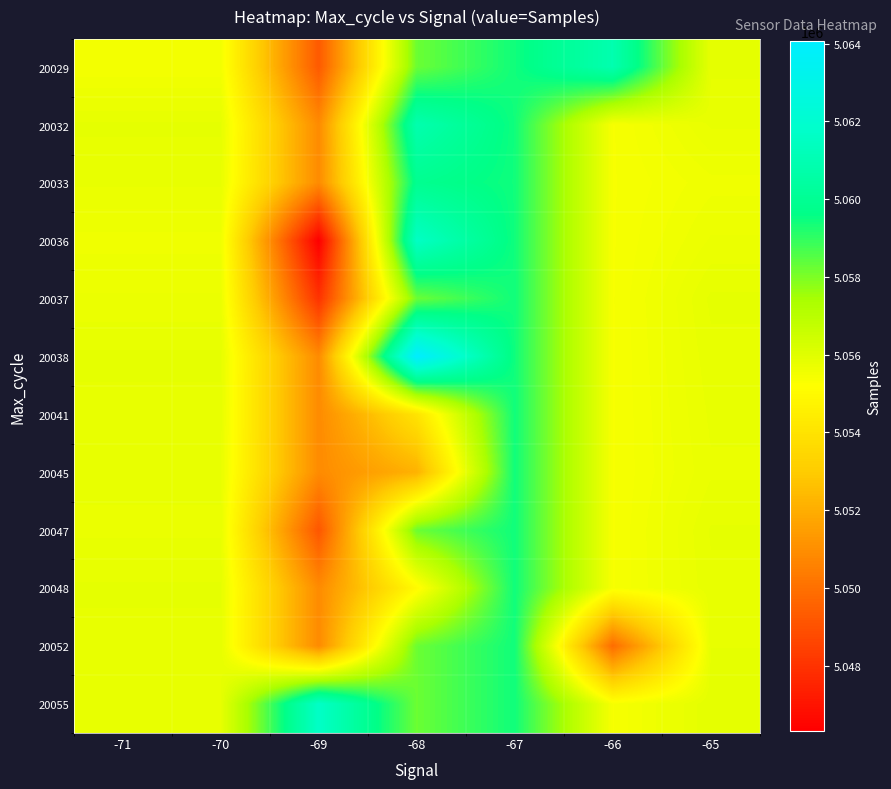

How many series are shown in this chart?

12